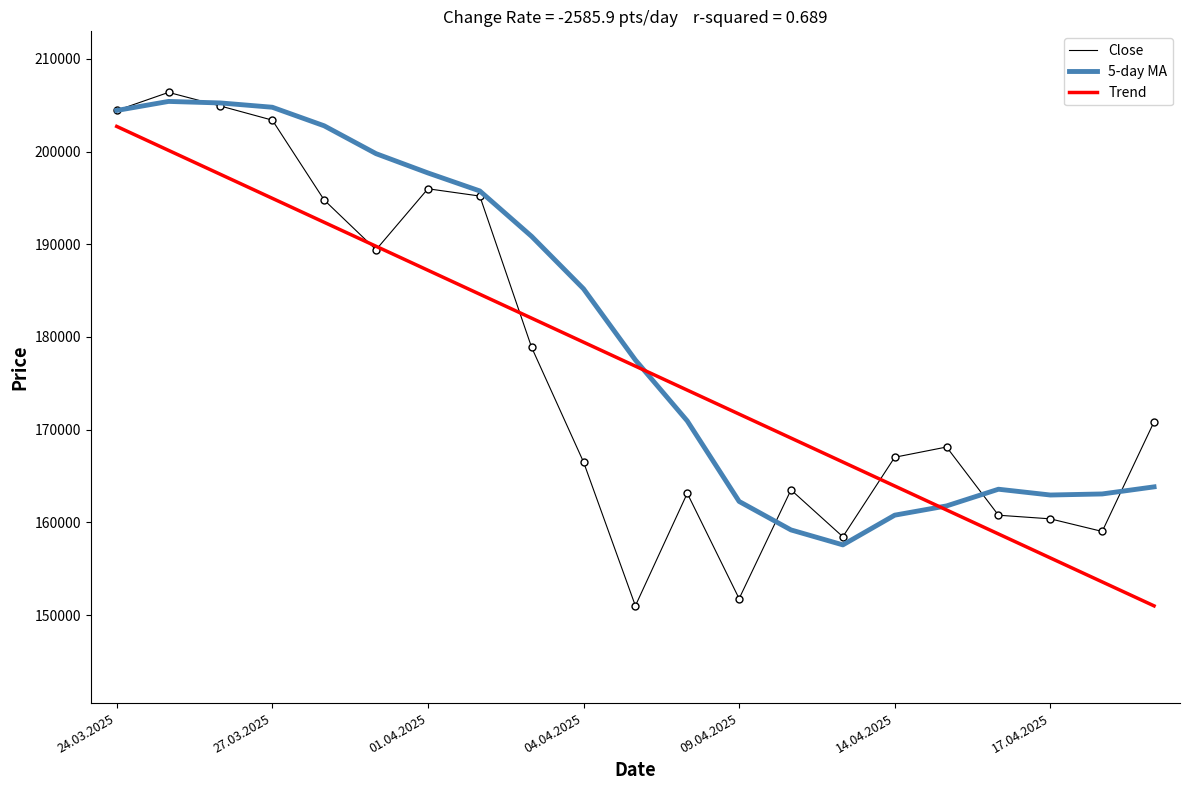

What is the greatest value displayed?

206384.0